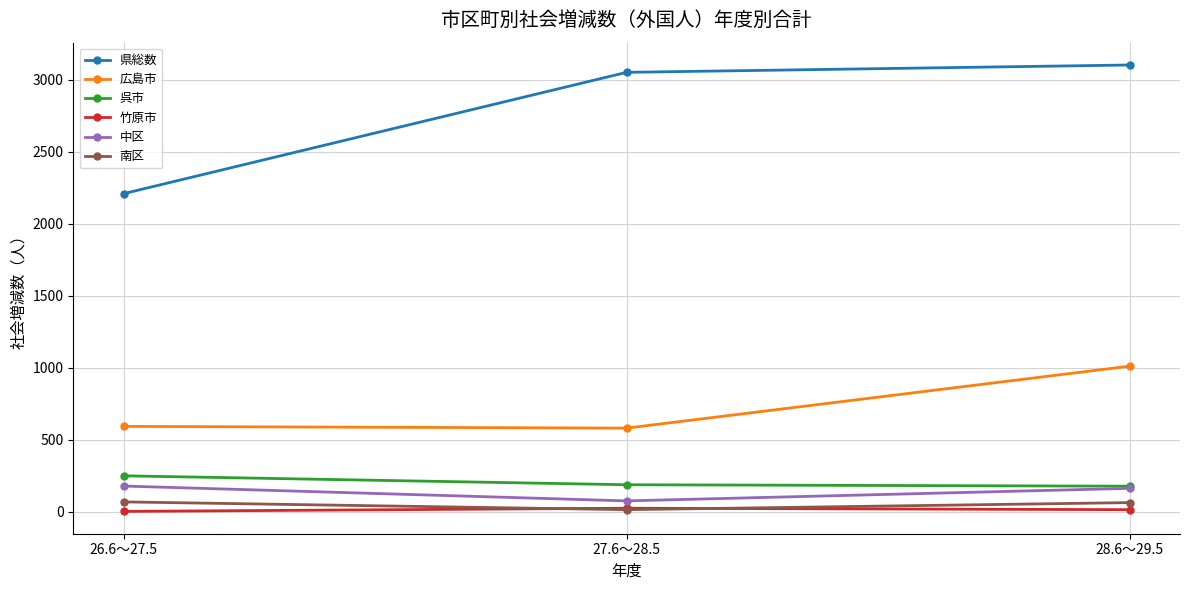

Count the number of data series in this chart.

6